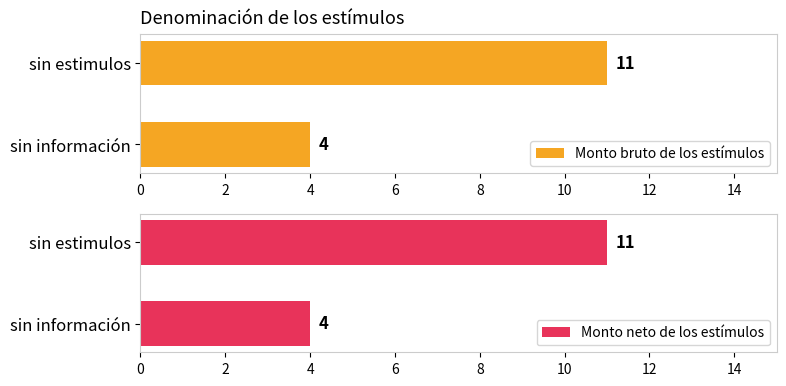

How many categories are shown in the chart?

2